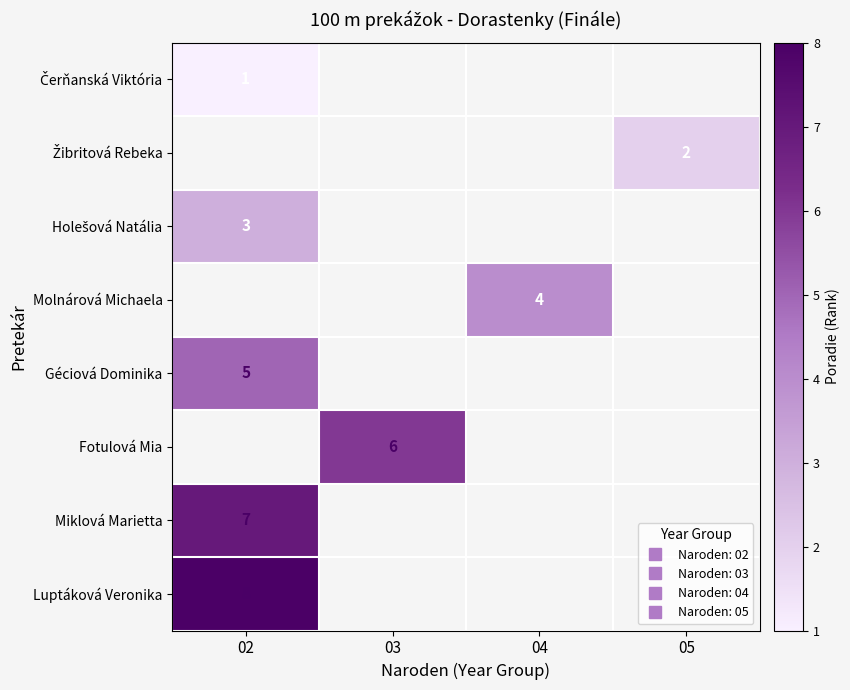

Where is row_2 nearest to the value 3?

02